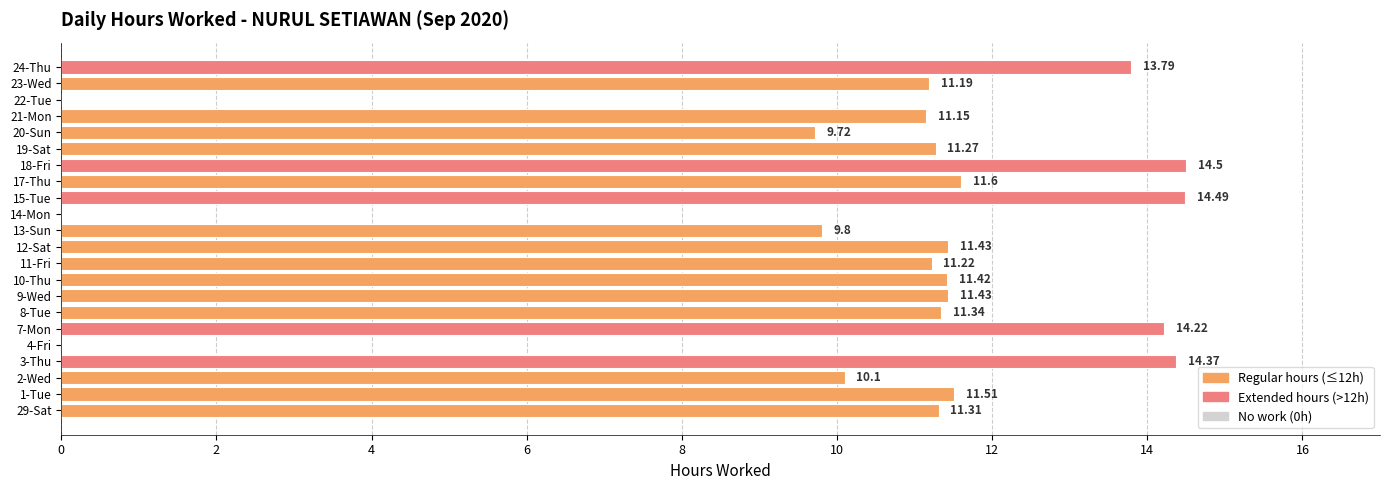

Where is the data nearest to the value 7?

20-Sun